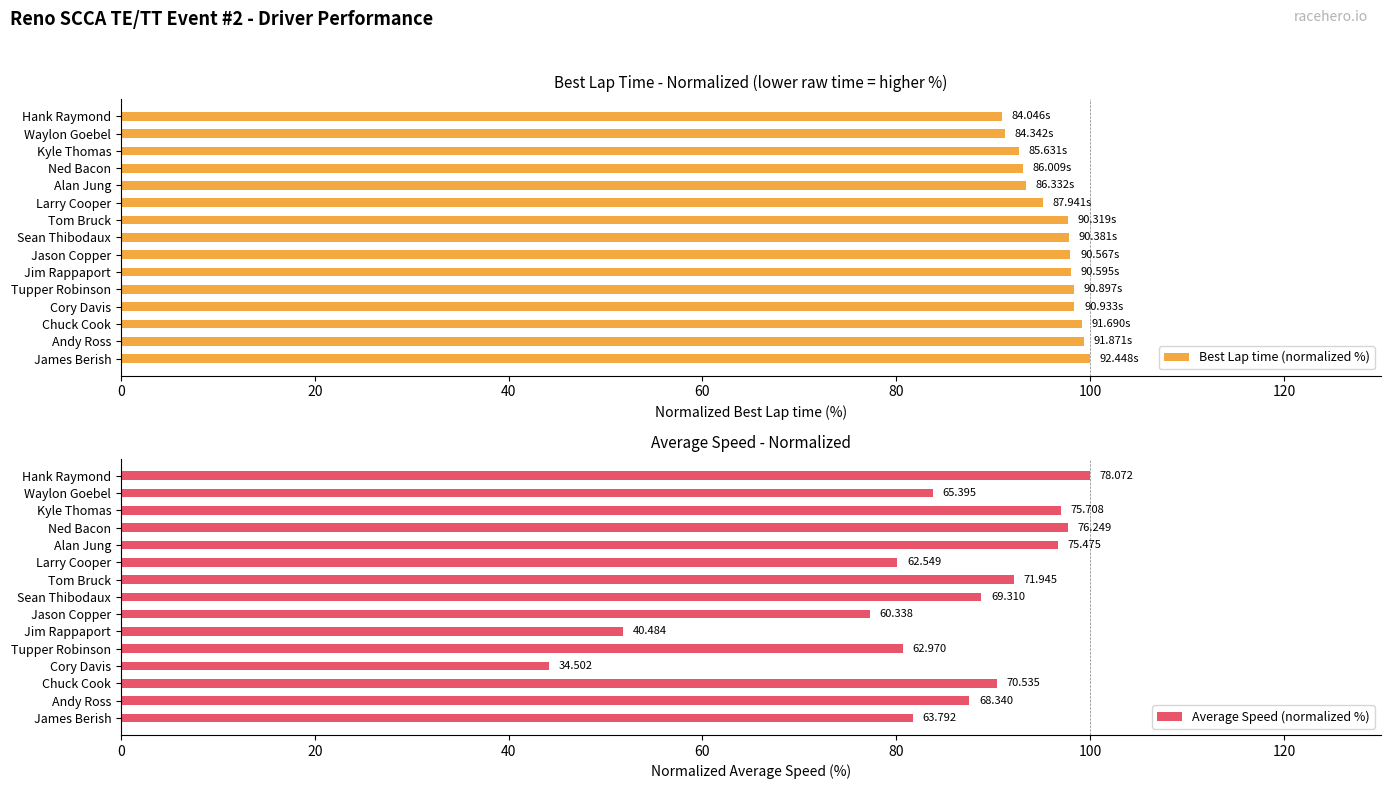

Reading left to right, extract all data points from this chart.

Best Lap time (normalized %): 90.9	91.2	92.6	93.0	93.4	95.1	97.7	97.8	98.0	98.0	98.3	98.4	99.2	99.4	100.0
Average Speed (normalized %): 100.0	83.8	97.0	97.7	96.7	80.1	92.2	88.8	77.3	51.9	80.7	44.2	90.3	87.5	81.7